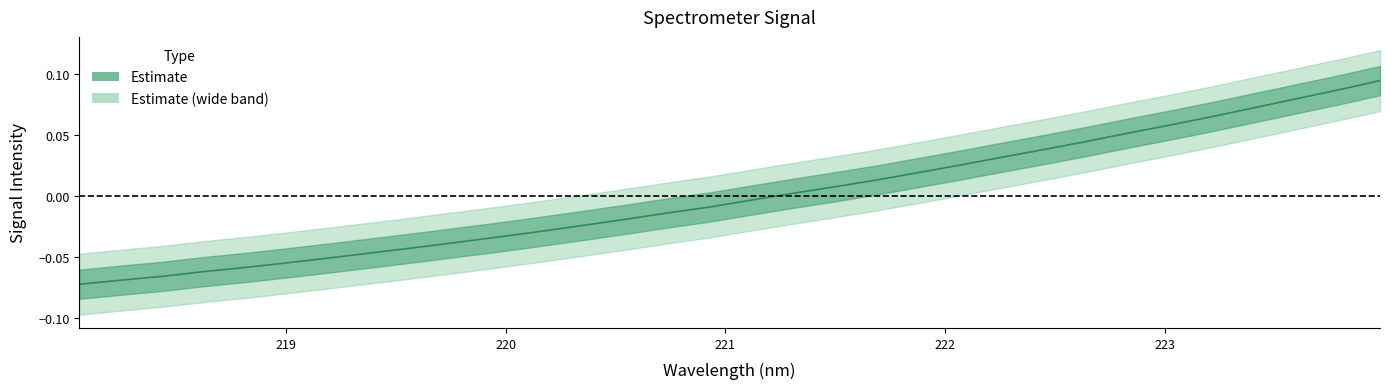

What is the sum of the values at 219.7801 and 220.5444?

-0.1